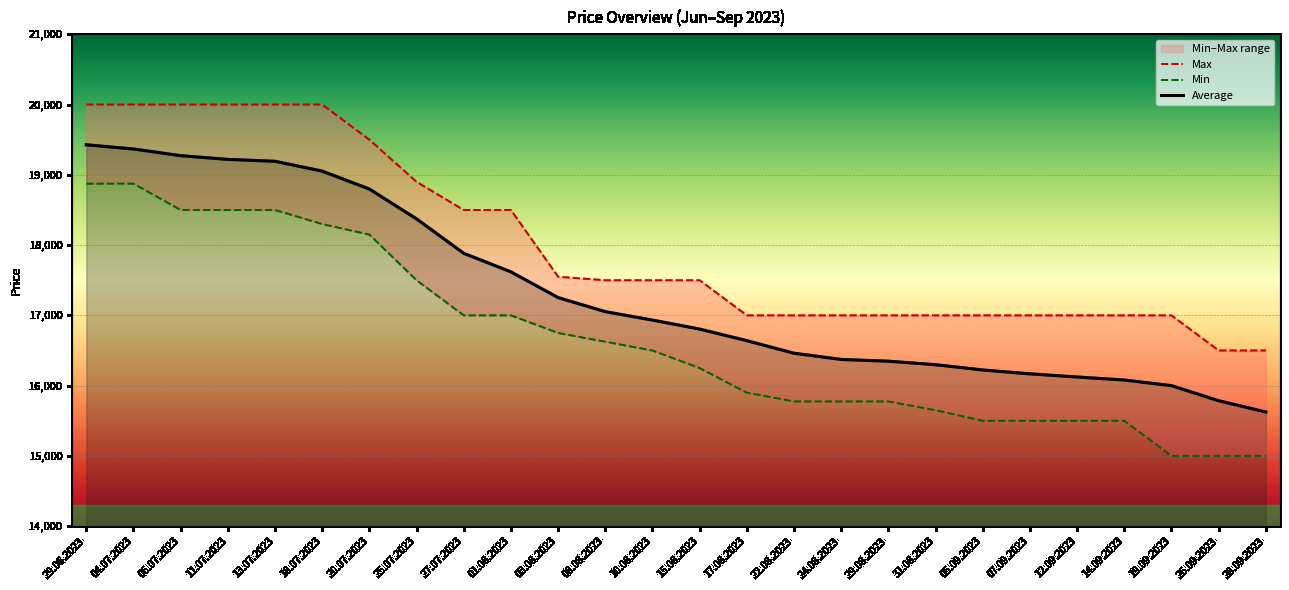

What is the minimum value for Max?

16500